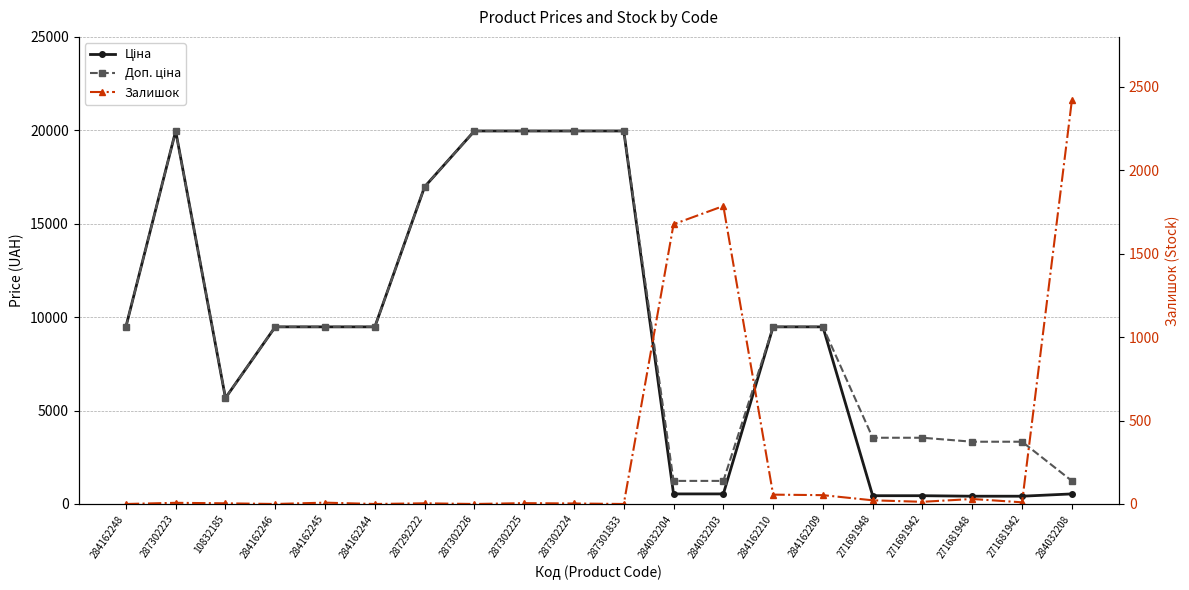

The value of Залишок at 271681948 is 30.0. True or false?

True